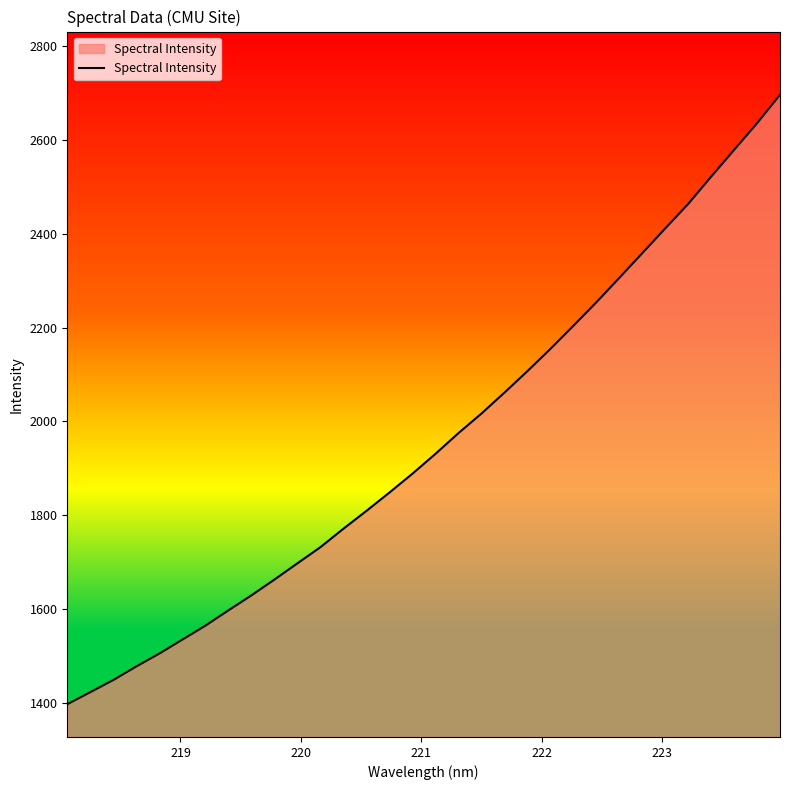

What is the minimum value shown in the chart?

1396.6